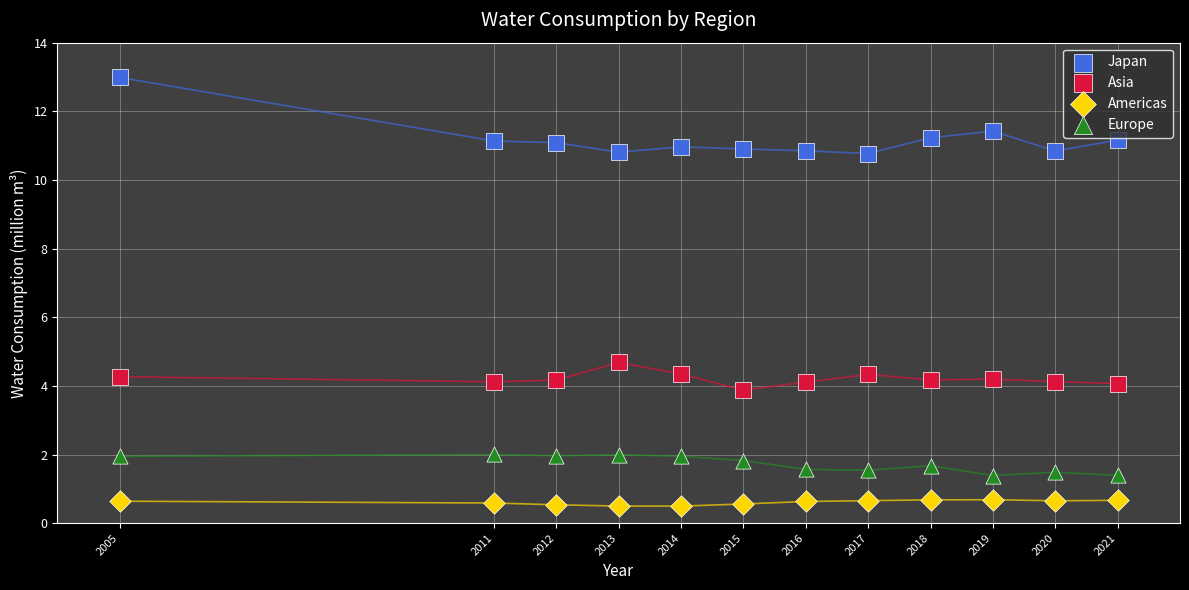

Which series has the widest spread of Y values?

Japan